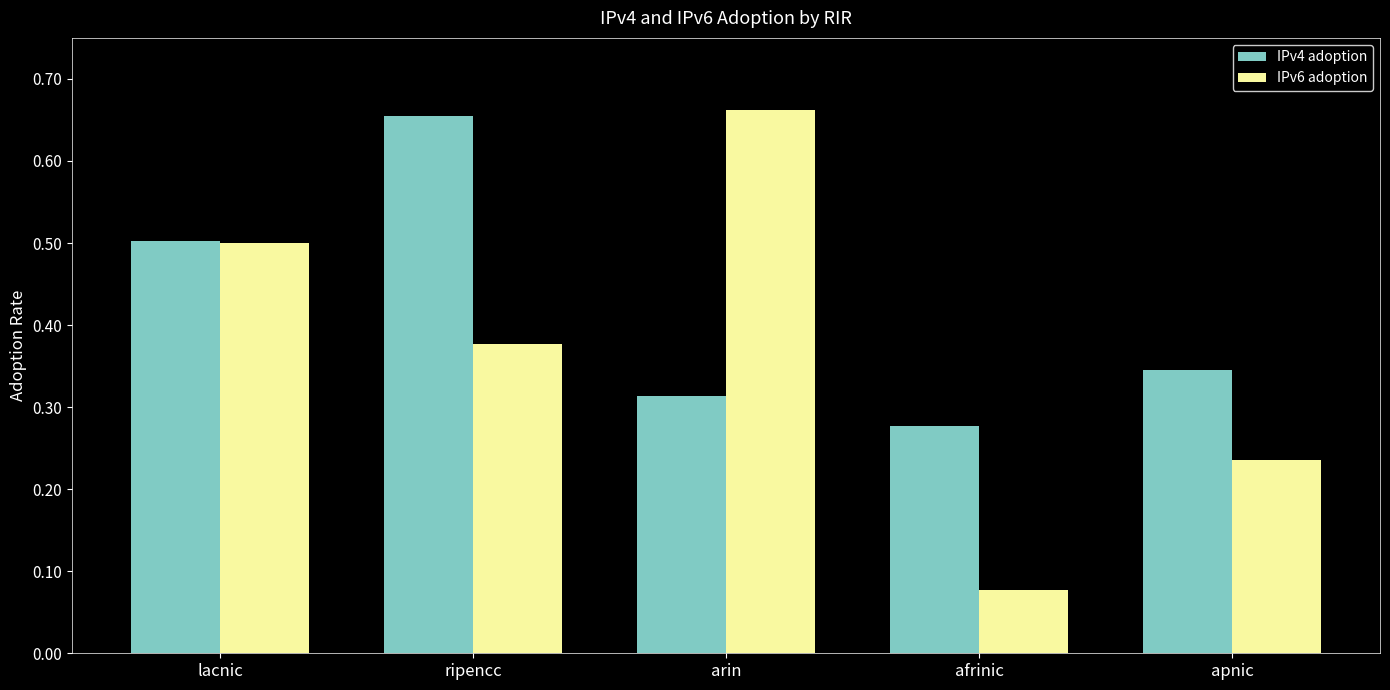

What is the sum of the IPv4 adoption values at ripencc and apnic?

1.0